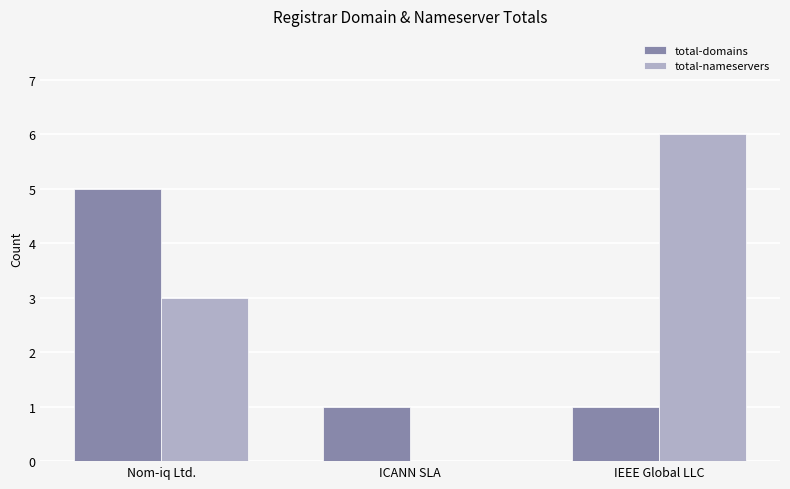

What is the sum of all total-nameservers values?

9